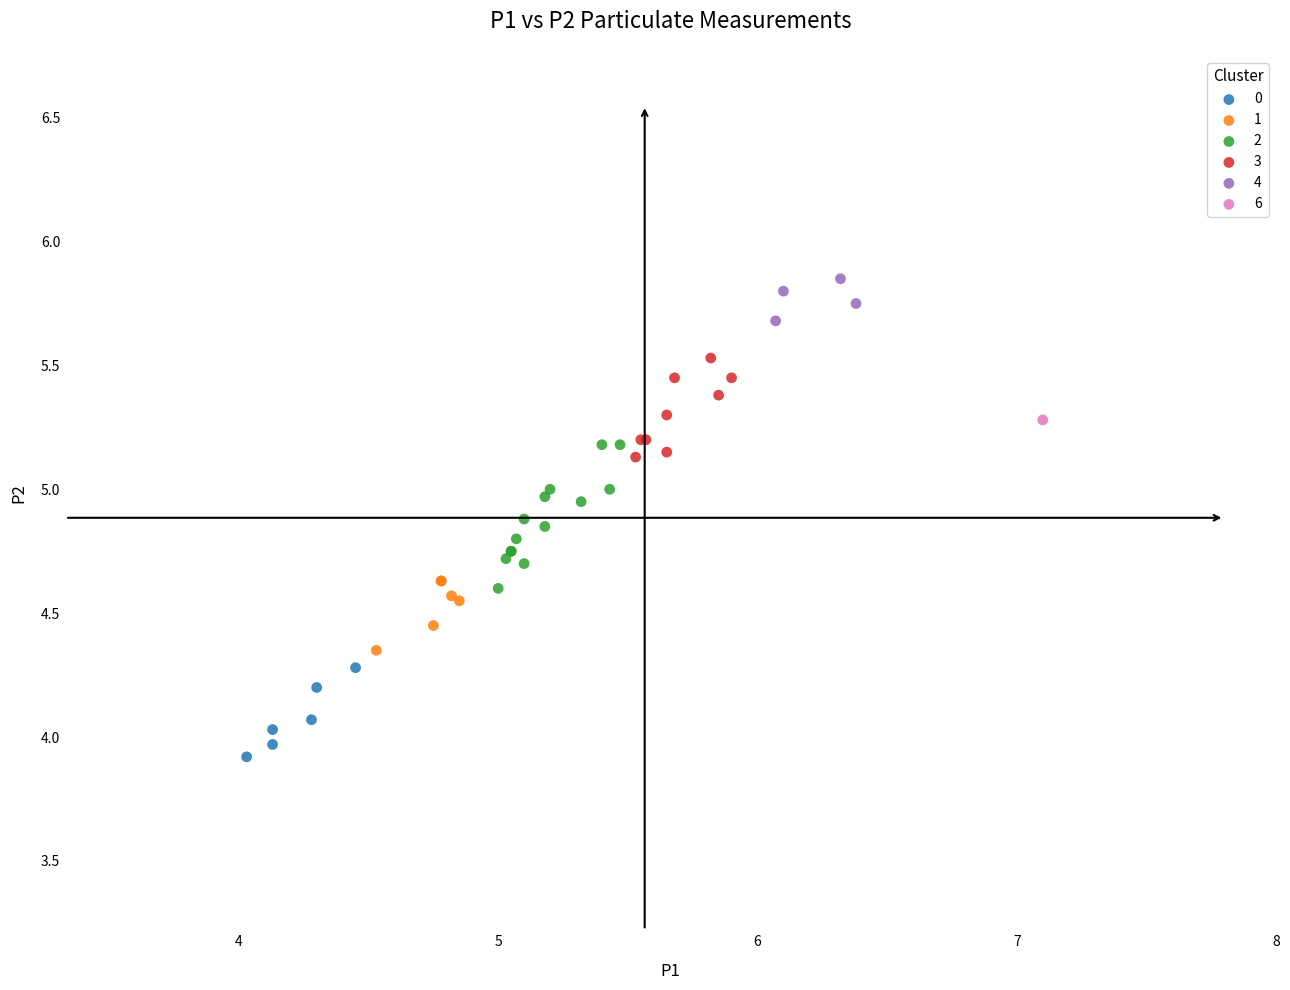

What are all the series names shown in the legend?

0, 1, 2, 3, 4, 6